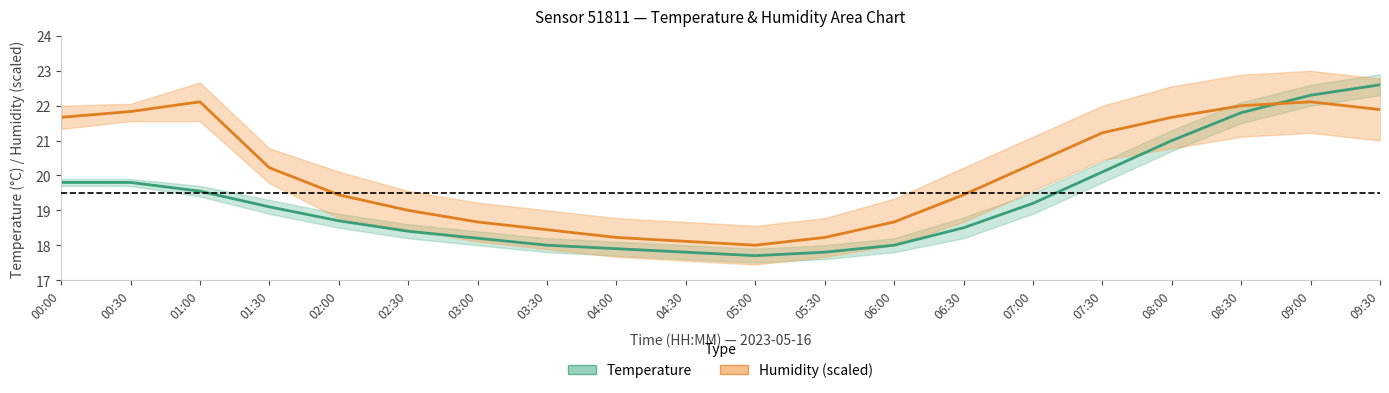

What is the difference between the maximum and minimum values in the Humidity (%) [scaled] series?

4.1